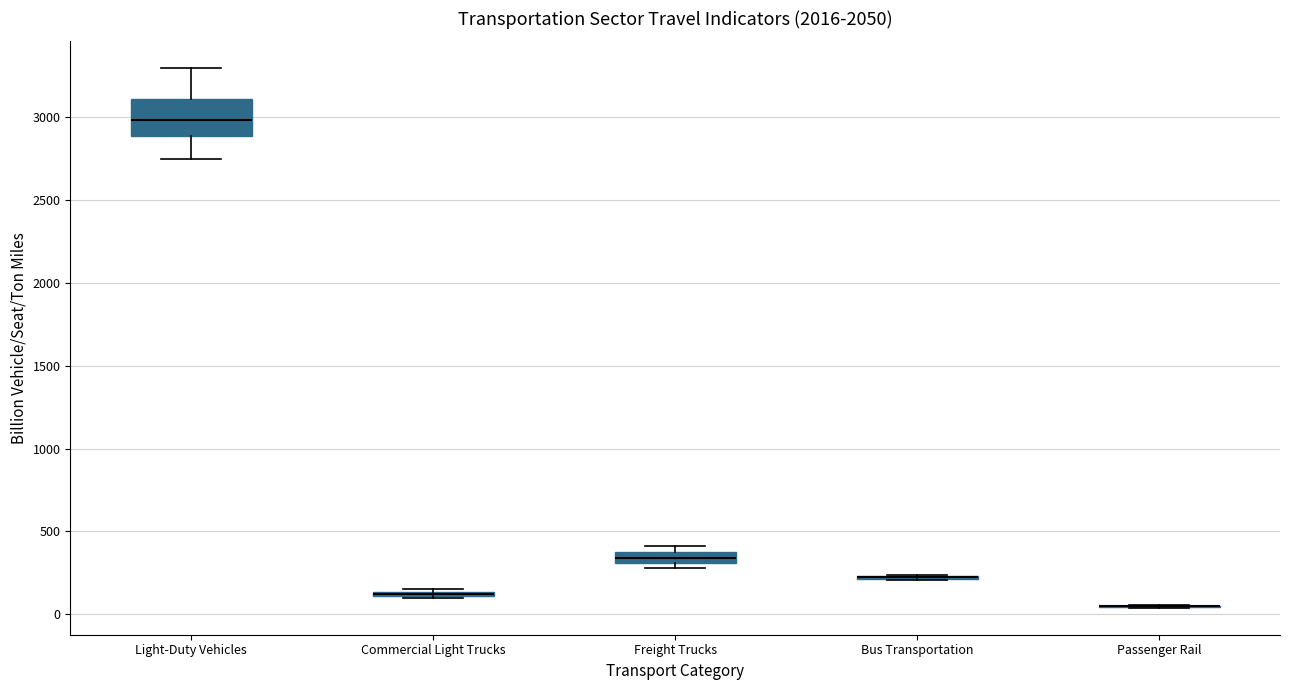

Comparing the boxes themselves (not the whiskers), which one is the tallest?

Light-Duty Vehicles